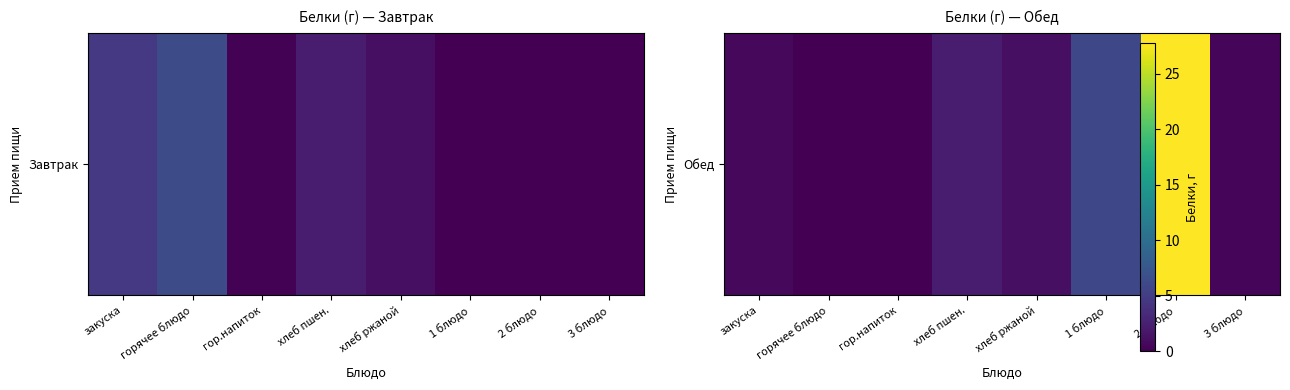

Between хлеб пшен. and закуска, which is larger?

хлеб пшен.